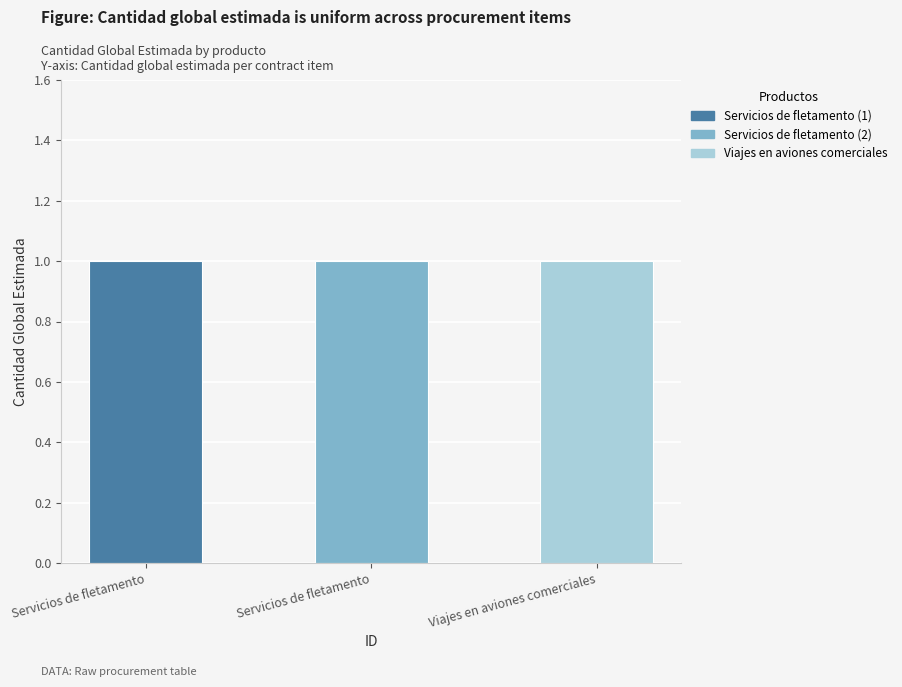

How many distinct data groups are displayed?

2